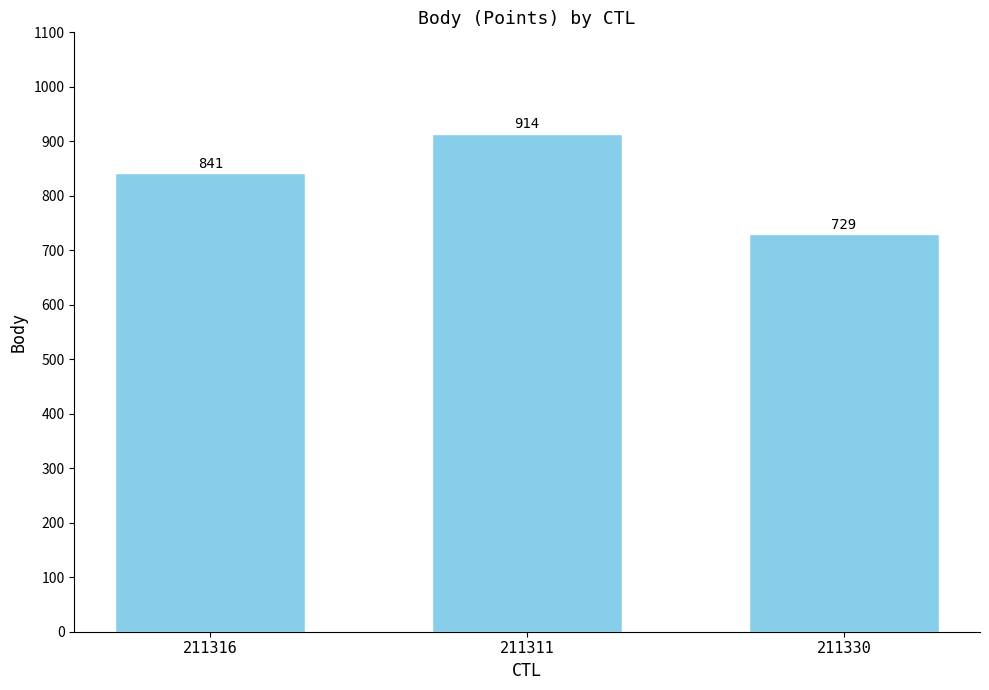

Reading left to right, extract all data points from this chart.

841	914	729